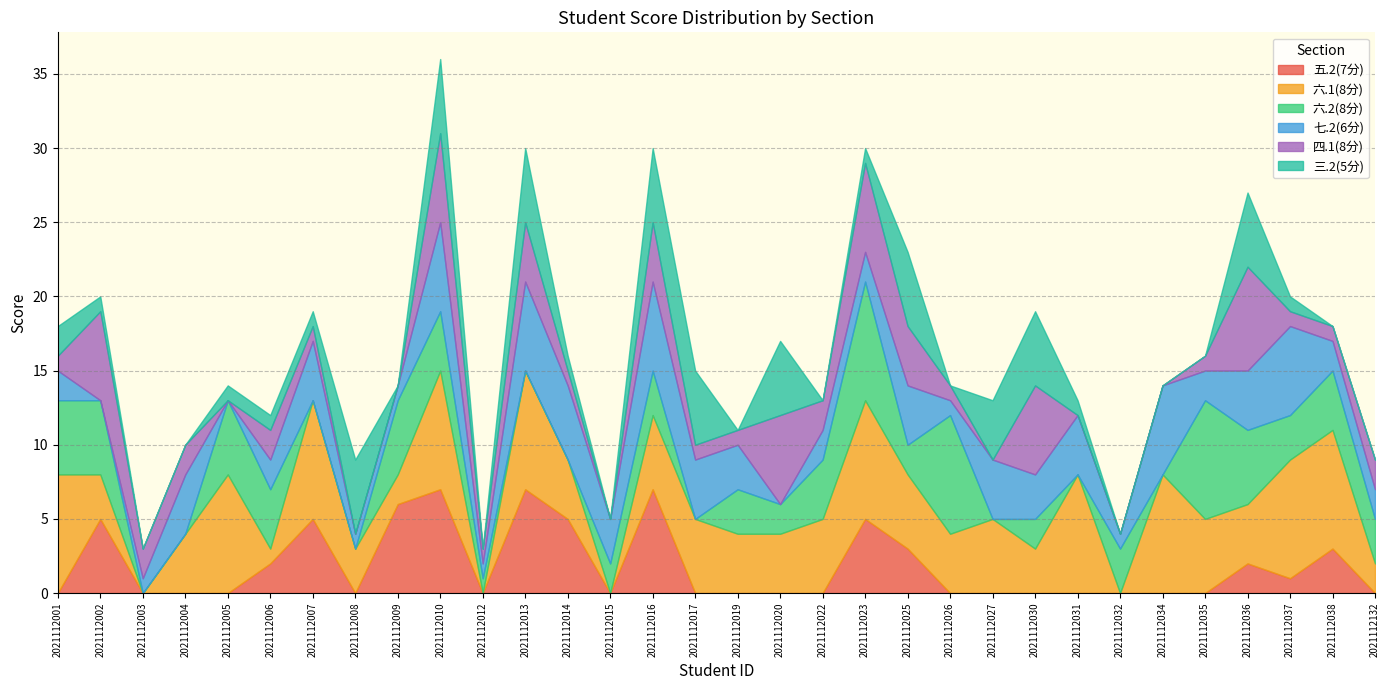

Reading right to left, list all the values displayed in this chart.

五.2(7分): 0	3	1	2	0	0	0	0	0	0	0	3	5	0	0	0	0	7	0	5	7	0	7	6	0	5	2	0	0	0	5	0
六.1(8分): 2	8	8	4	5	8	0	8	3	5	4	5	8	5	4	4	5	5	0	4	8	0	8	2	3	8	1	8	4	0	3	8
六.2(8分): 3	4	3	5	8	0	3	0	2	0	8	2	8	4	2	3	0	3	2	0	0	1	4	5	0	0	4	5	0	0	5	5
七.2(6分): 2	2	6	4	2	6	1	4	3	4	1	4	2	2	0	3	4	6	3	5	6	1	6	1	1	4	2	0	4	1	0	2
四.1(8分): 2	1	1	7	1	0	0	0	6	0	1	4	6	2	6	1	1	4	0	1	4	1	6	0	0	1	2	0	2	2	6	1
三.2(5分): 0	0	1	5	0	0	0	1	5	4	0	5	1	0	5	0	5	5	0	1	5	0	5	0	5	1	1	1	0	0	1	2